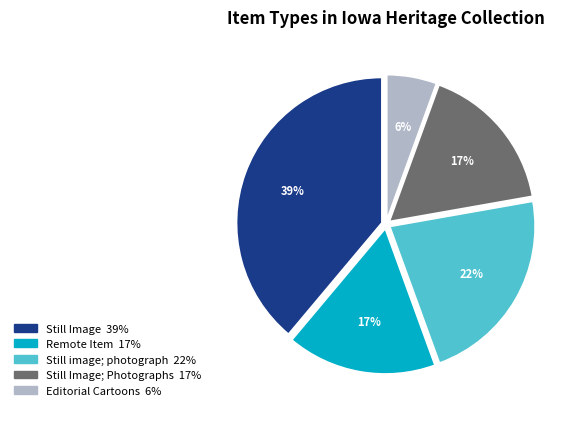

How many segments does this pie chart have?

5